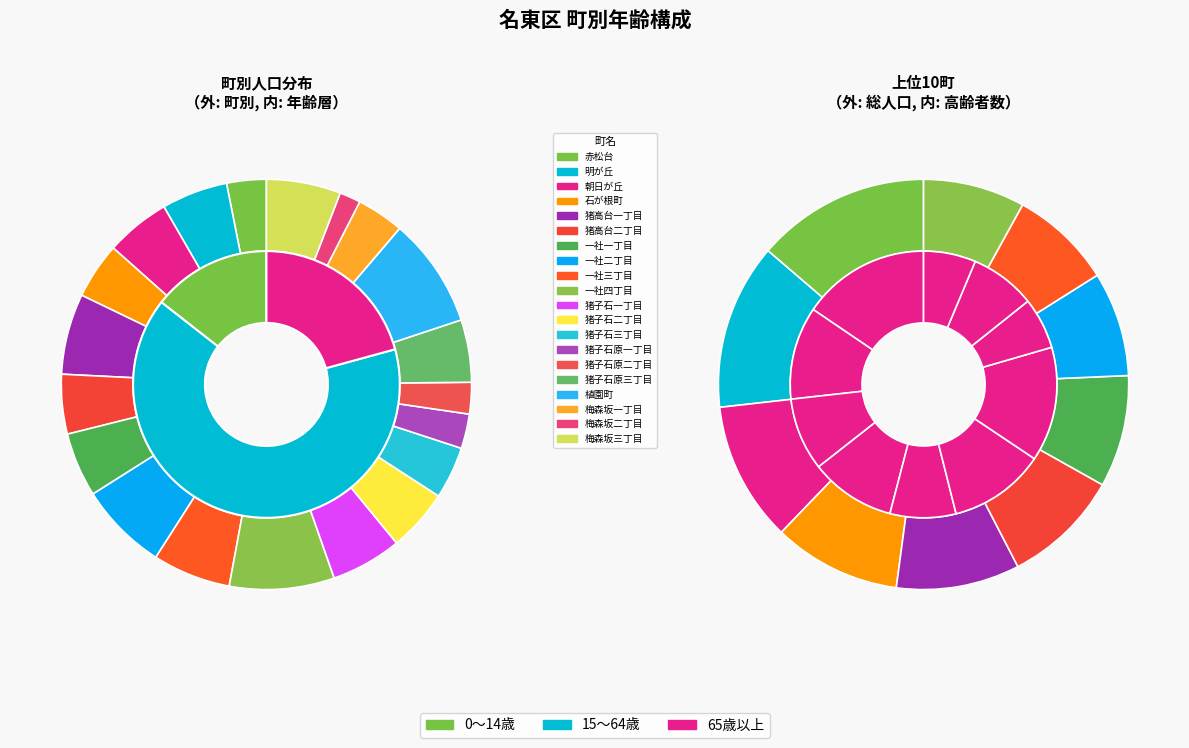

How many segments does this pie chart have?

20